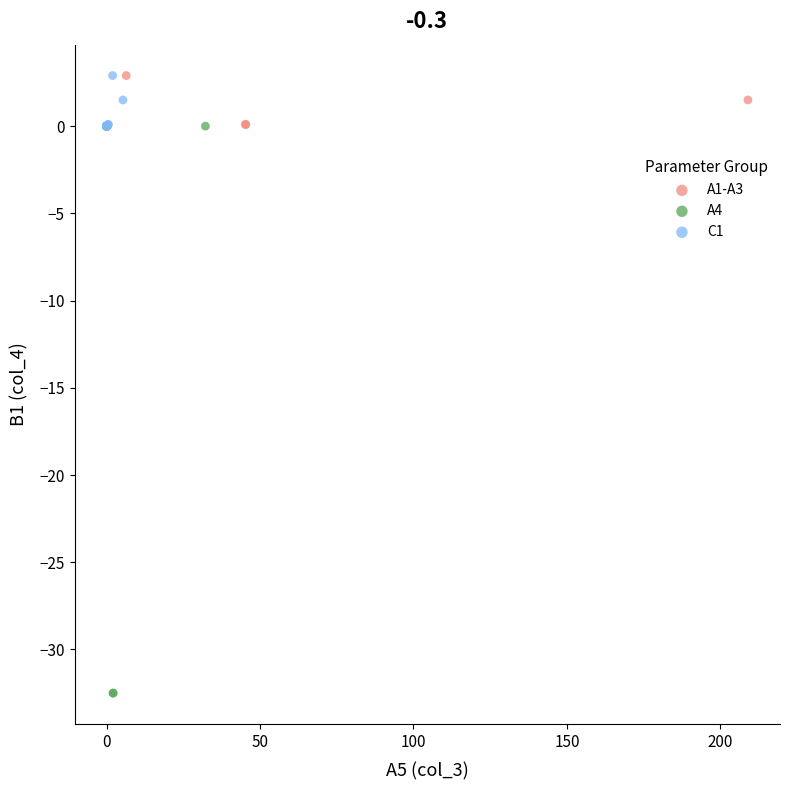

Which series has the largest Y range (max minus min)?

A4